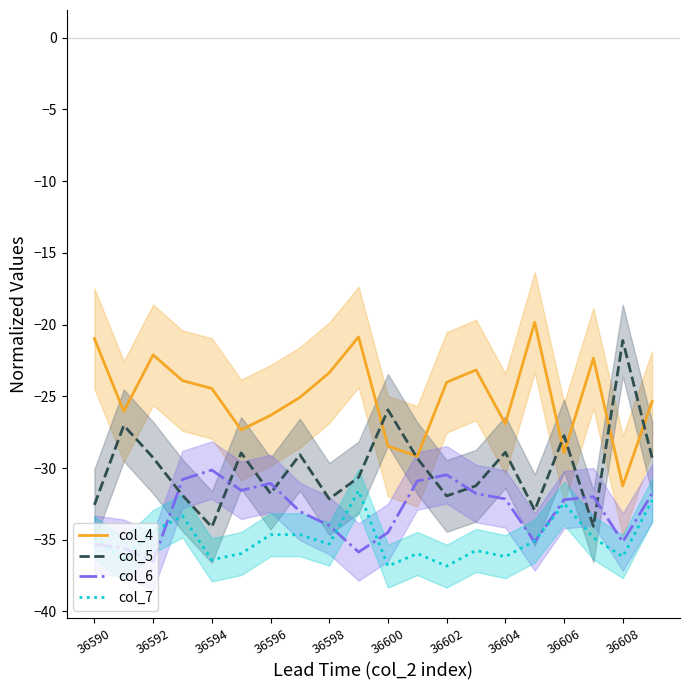

How many data points in col_4 are less than -24?

12